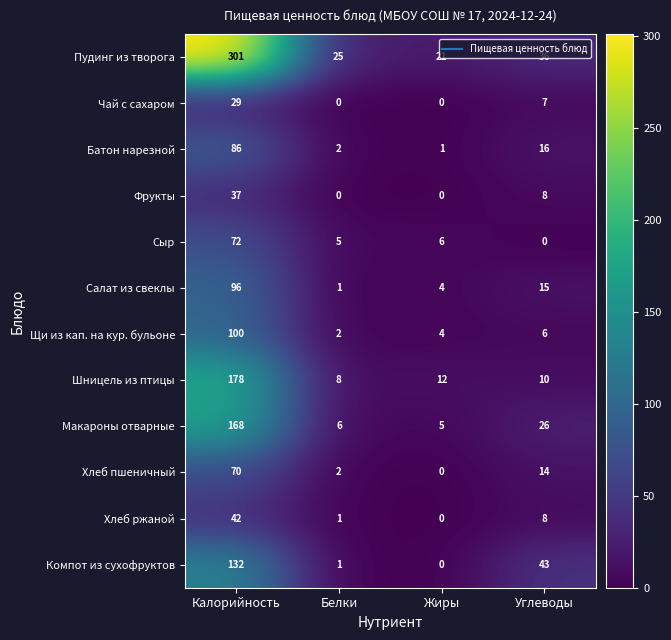

At which label does Шницель из птицы first exceed 12?

Калорийность